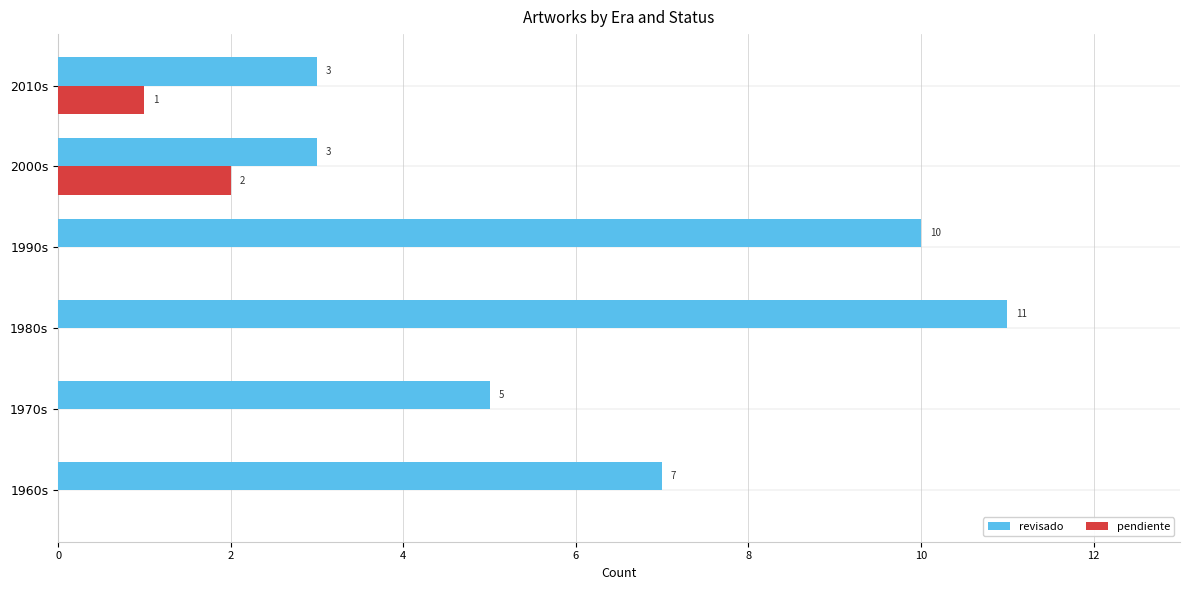

The pendiente series shows 1 at 1960s. True or false?

False